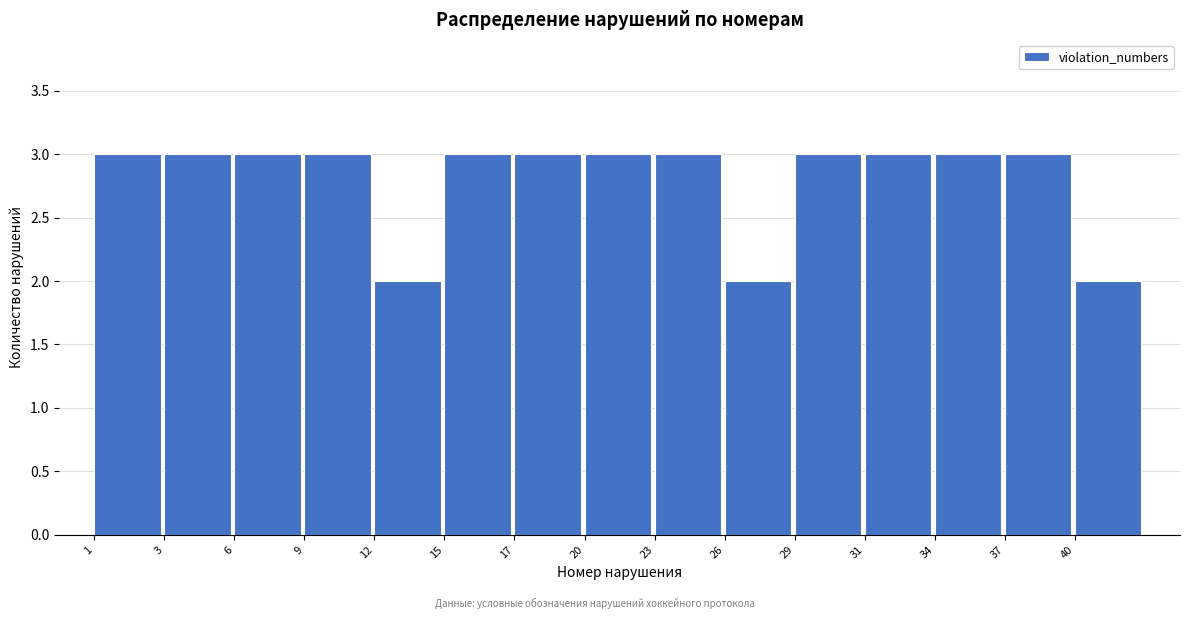

Reading left to right, what are all the values shown in this chart?

3	3	3	3	2	3	3	3	3	2	3	3	3	3	2